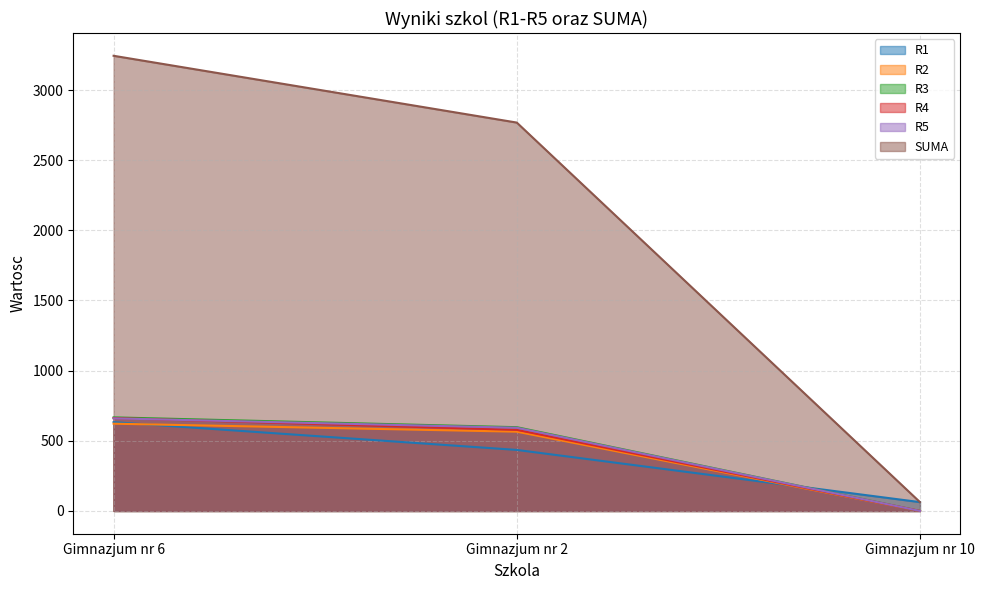

How many lines are shown in the chart?

6